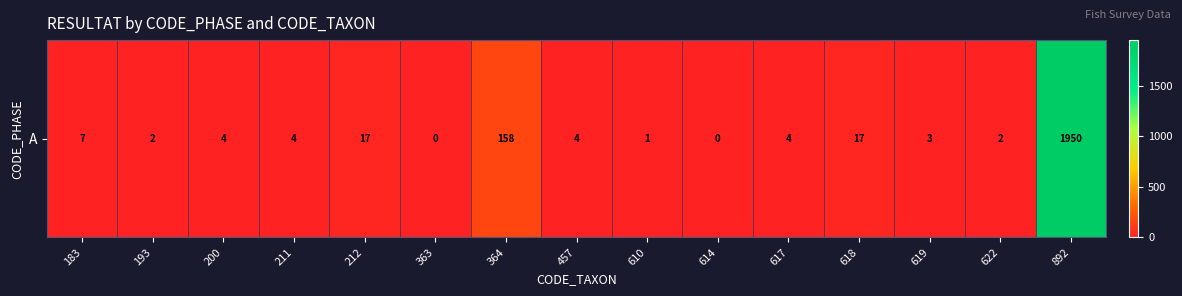

The chart shows a value of 9 at 618. True or false?

False